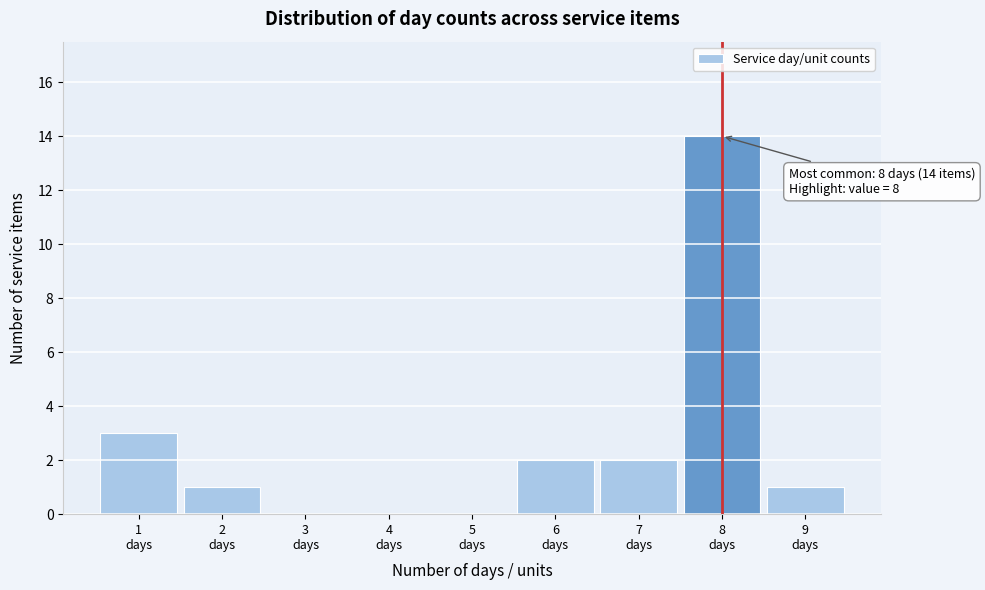

Over which range of the x-axis is the bar tallest?

7.5 to 8.5